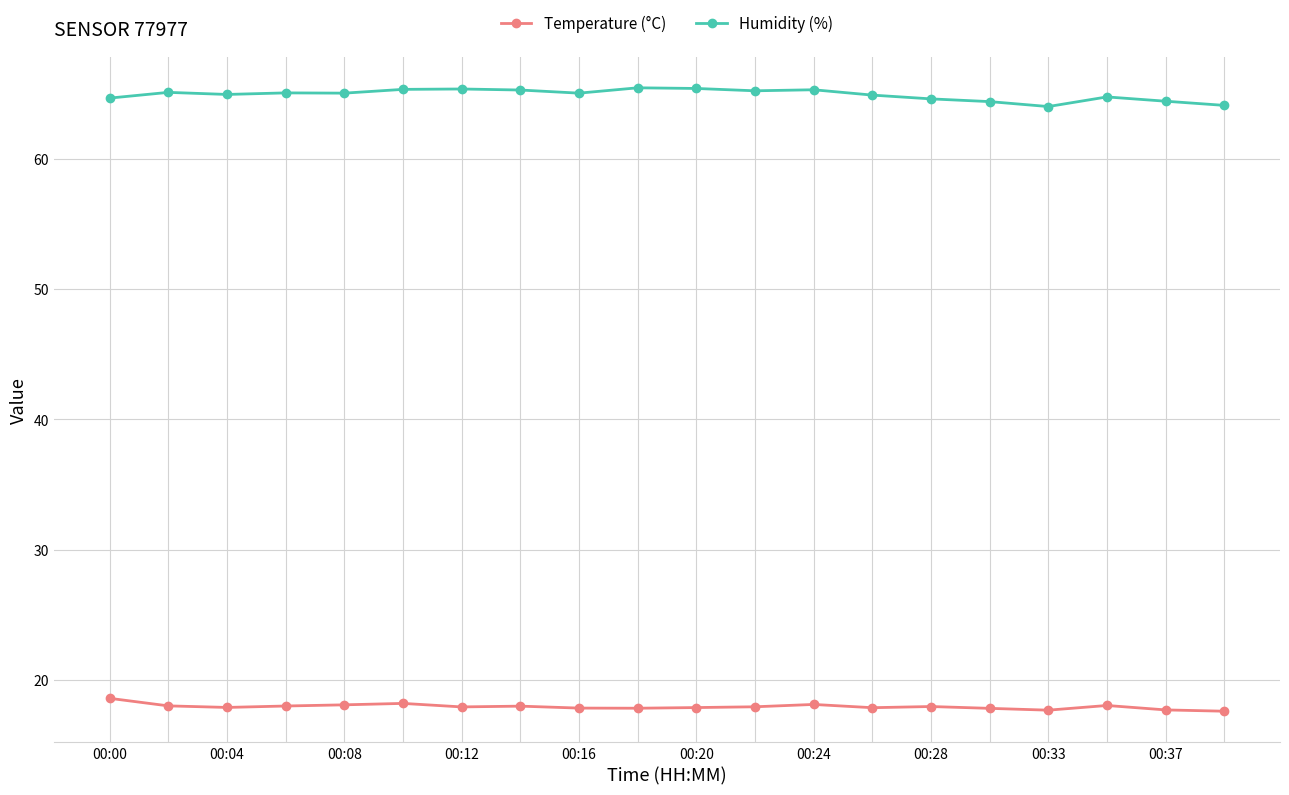

What is the greatest value displayed?

65.5